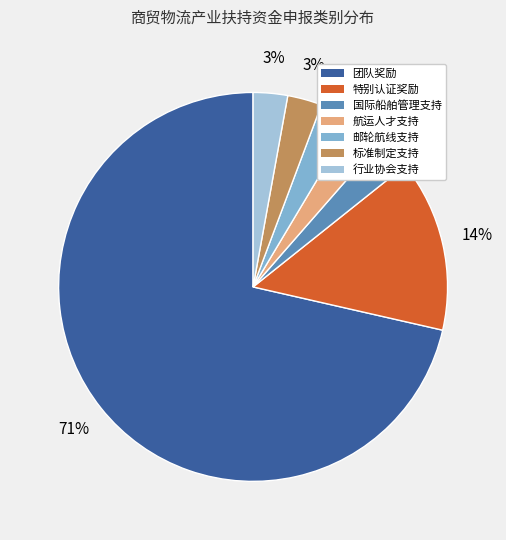

Is the sum of 国际船舶管理支持 and 特别认证奖励 greater than half?

No